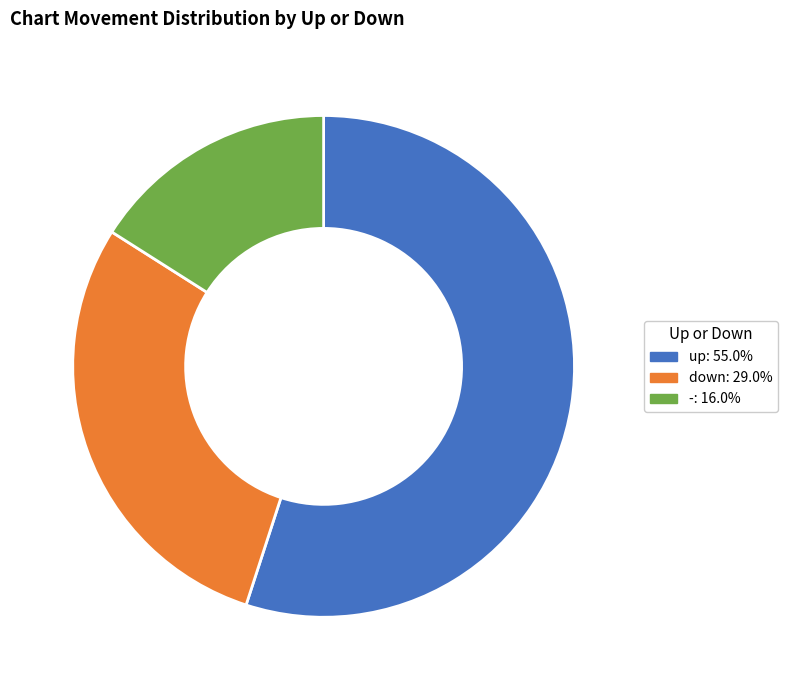

Which category has the smallest portion of the pie?

-